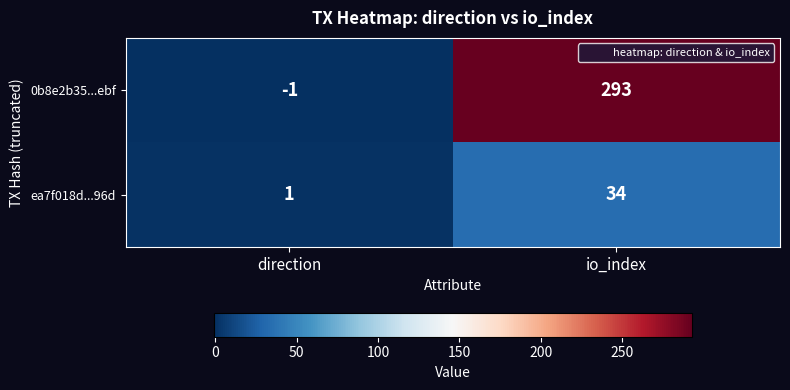

What is the difference between the maximum and minimum values in the 0b8e2b35...ebf series?

294